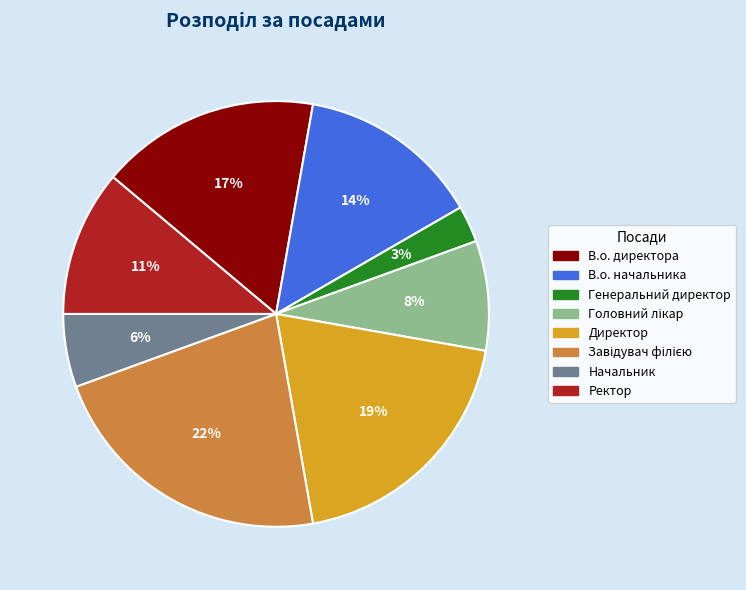

Is it true that В.о. директора is 17% of the pie?

True